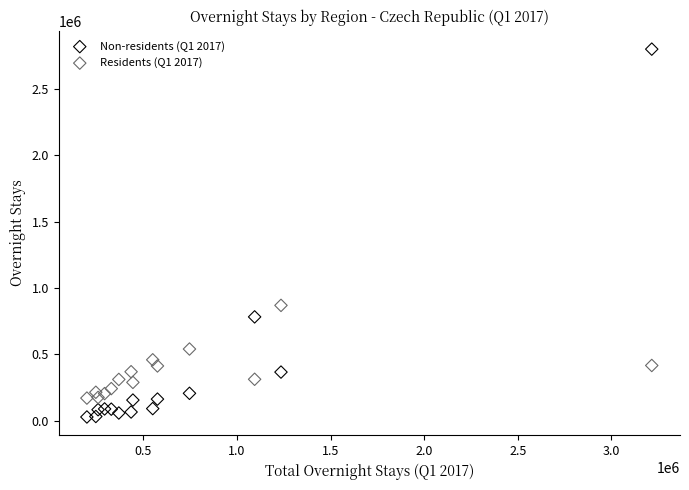

Which series has the widest spread of Y values?

Non-residents (Q1 2017)